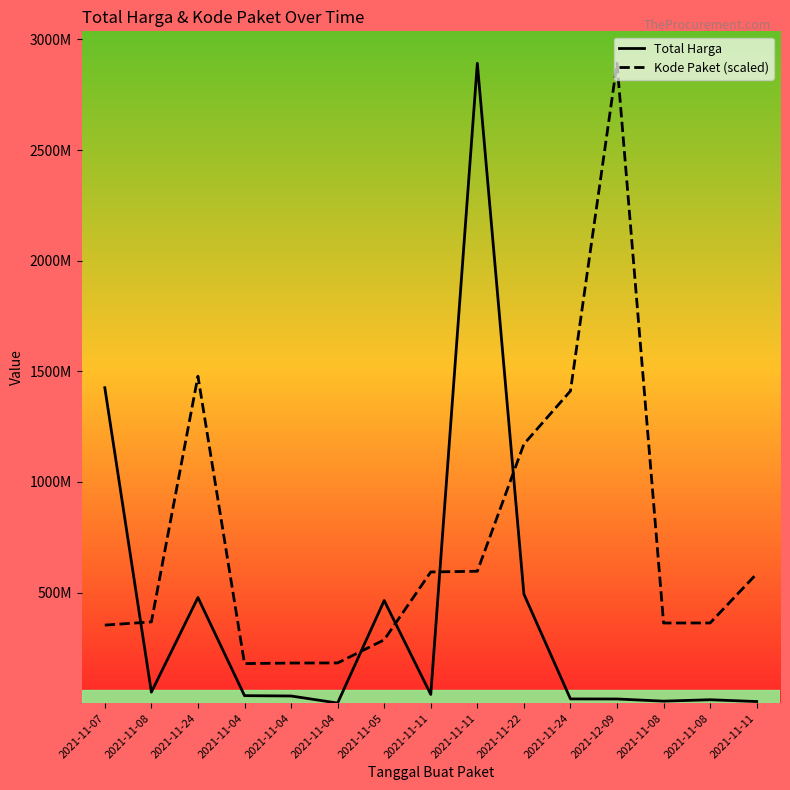

Reading left to right, transcribe all the data shown in this chart.

Total Harga: 2021-11-07=1425867900.0	2021-11-08=49730040.0	2021-11-24=477600000.0	2021-11-04=34000000.0	2021-11-04=32441200.0	2021-11-04=577875.0	2021-11-05=464002100.0	2021-11-11=39440000.0	2021-11-11=2892122000.0	2021-11-22=493000000.0	2021-11-24=19175000.0	2021-12-09=18900000.0	2021-11-08=9180000.0	2021-11-08=15513960.0	2021-11-11=7401240.0
Kode Paket (scaled): 2021-11-07=352883521.5	2021-11-08=367273231.7	2021-11-24=1477840024.8	2021-11-04=178927446.8	2021-11-04=181360692.3	2021-11-04=181822169.9	2021-11-05=286367820.0	2021-11-11=593019677.6	2021-11-11=596250020.7	2021-11-22=1171020357.2	2021-11-24=1411261394.6	2021-12-09=2892122000.0	2021-11-08=362301859.5	2021-11-08=362532598.3	2021-11-11=585048701.0